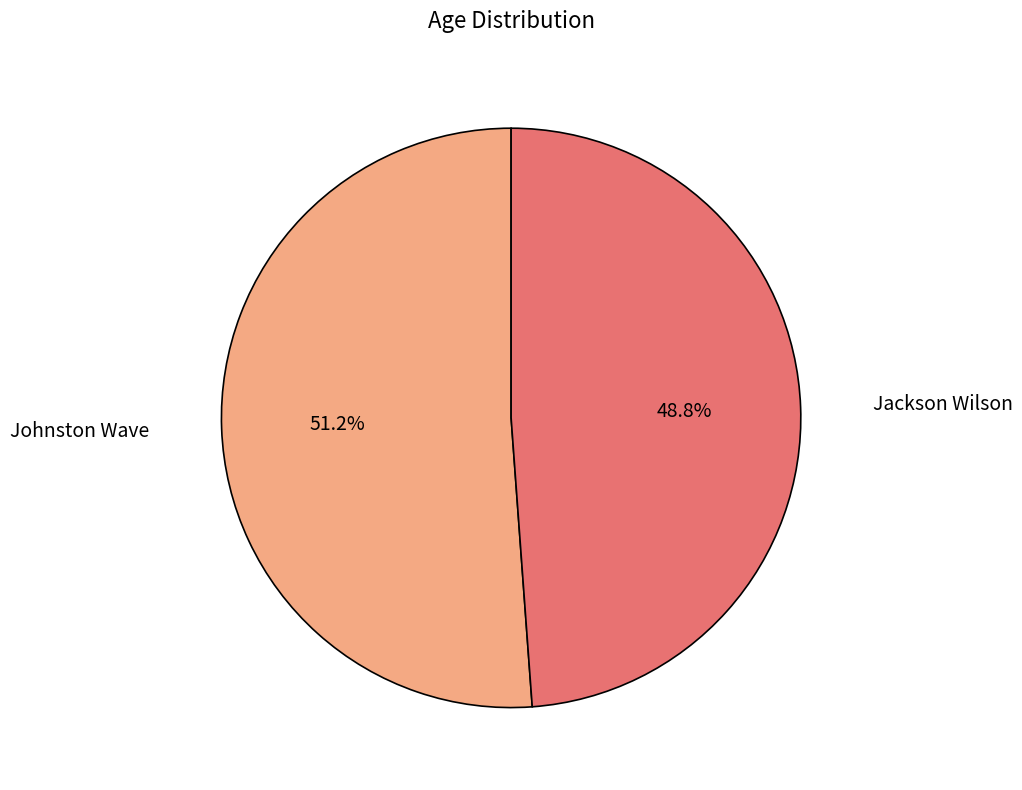

How many segments does this pie chart have?

2